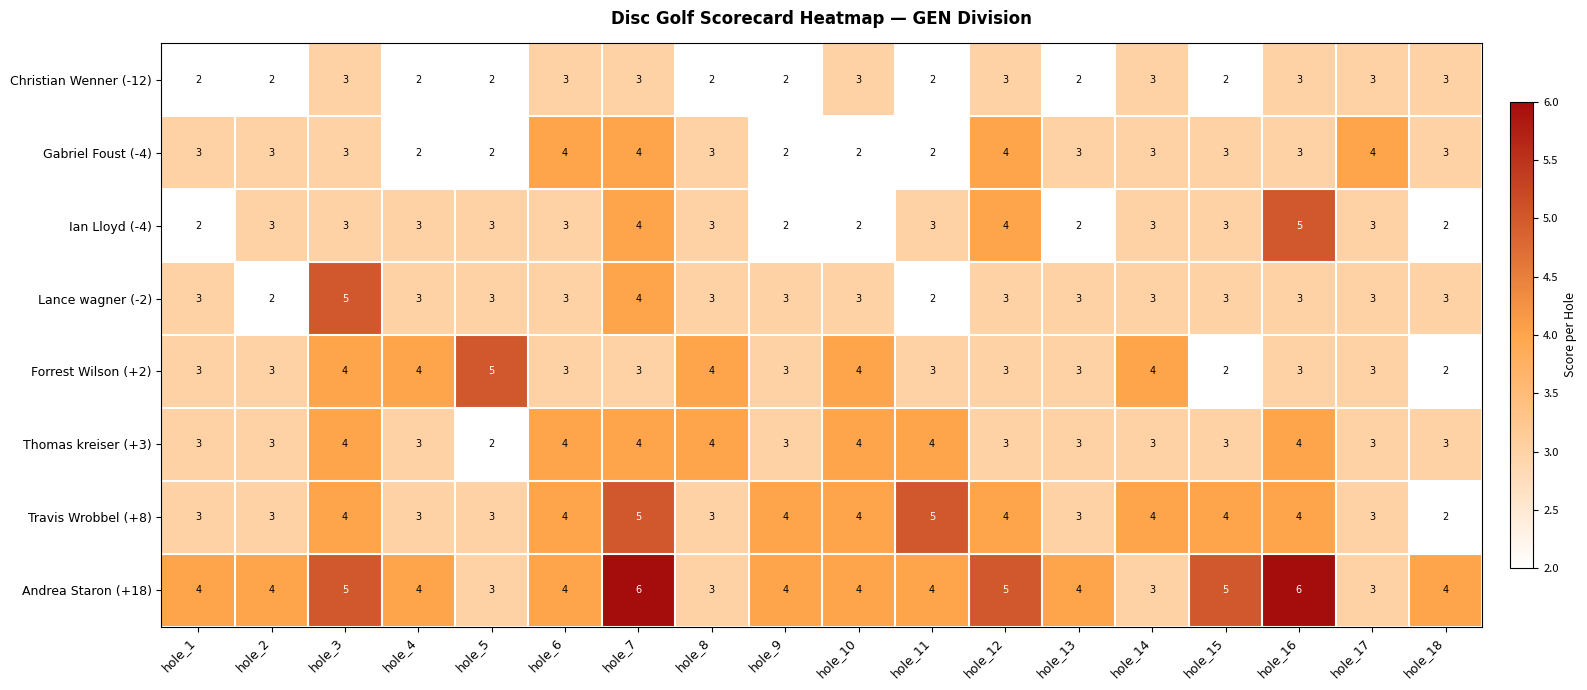

The Forrest Wilson (+2) series shows 2 at hole_1. True or false?

False